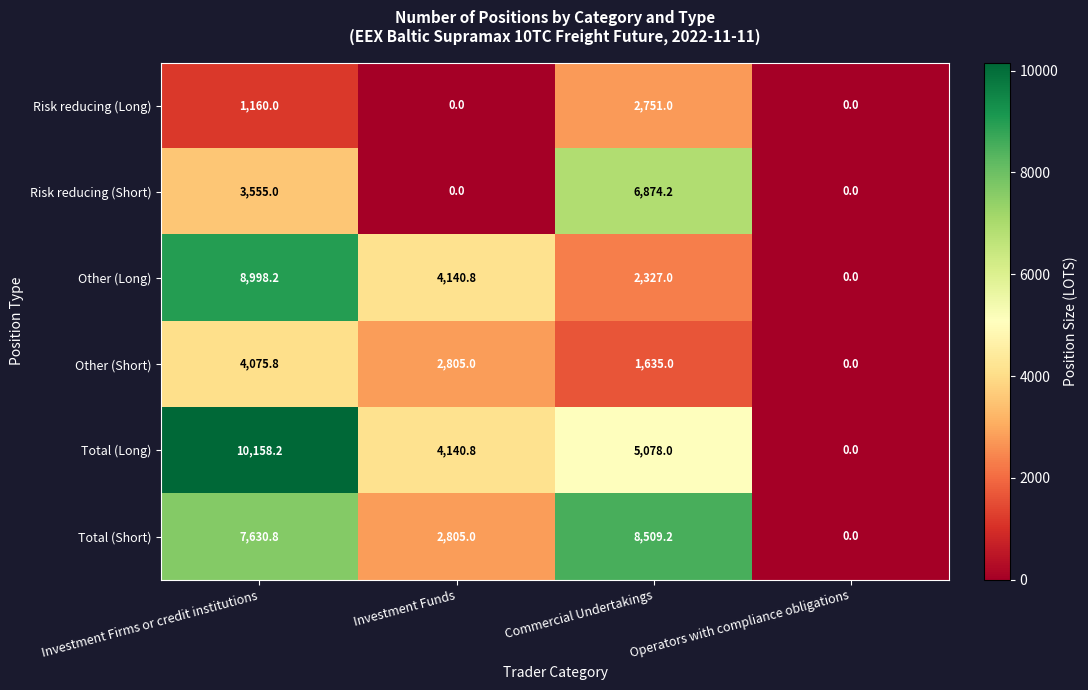

At which category does the chart reach its peak across all series?

Investment Firms or credit institutions